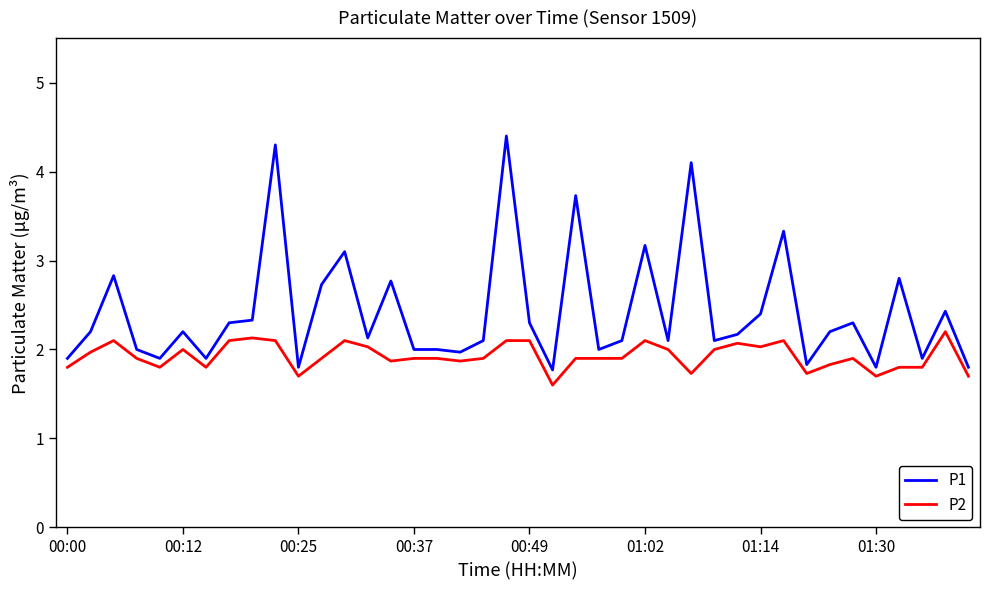

List the series in order of their peak value, highest first.

P1, P2